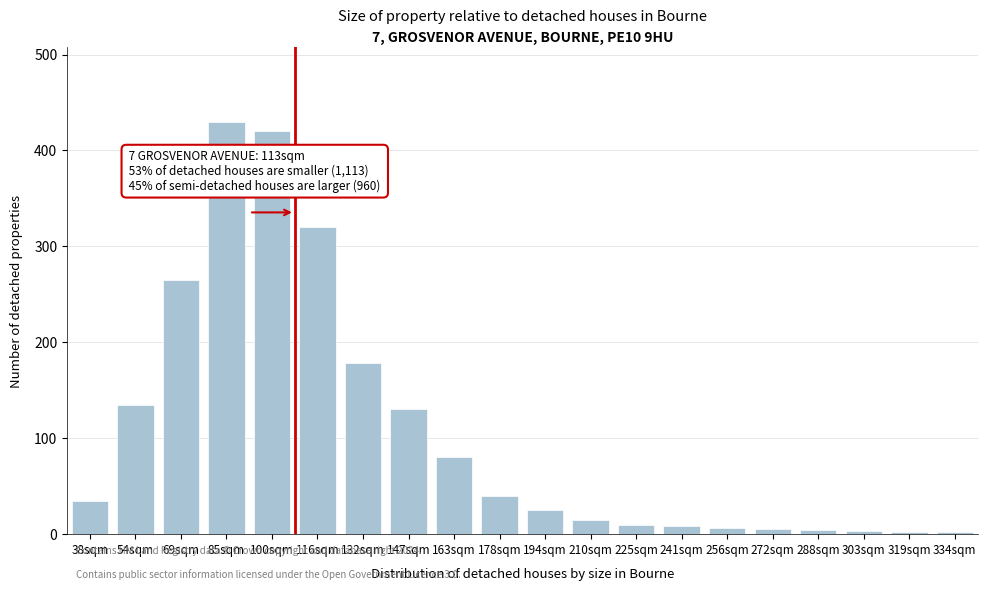

What is the change in value from 147sqm to 163sqm?

-50